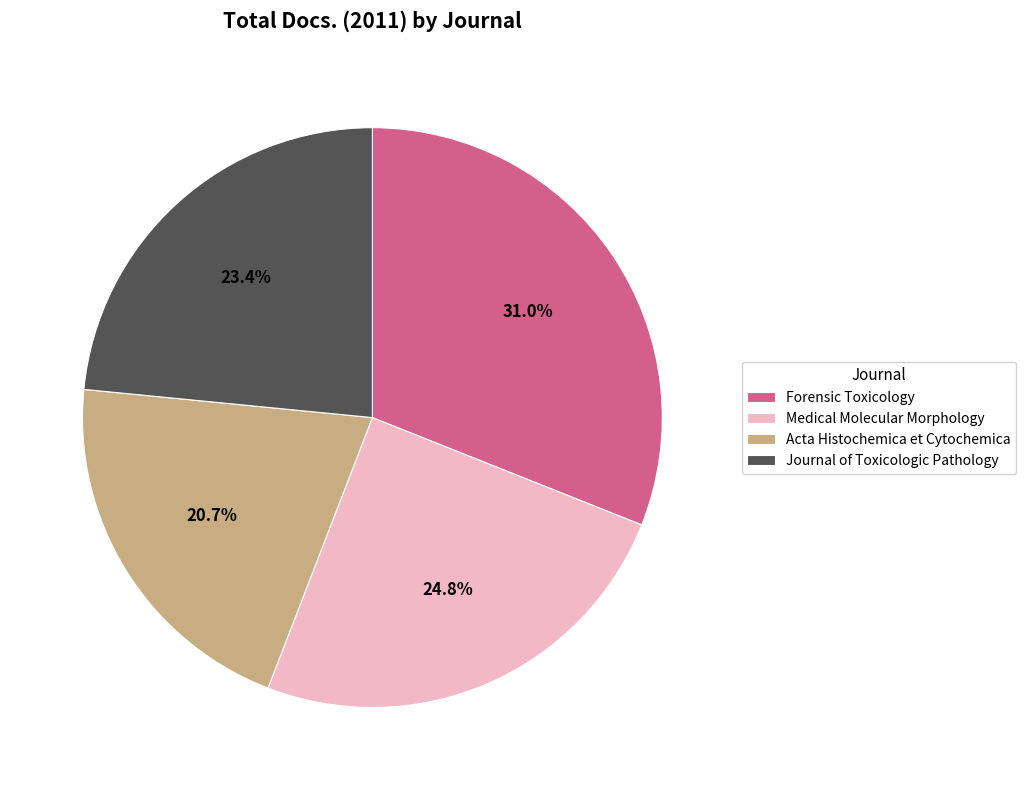

To the nearest percent, what is the difference between the largest and smallest slice percentages?

10%